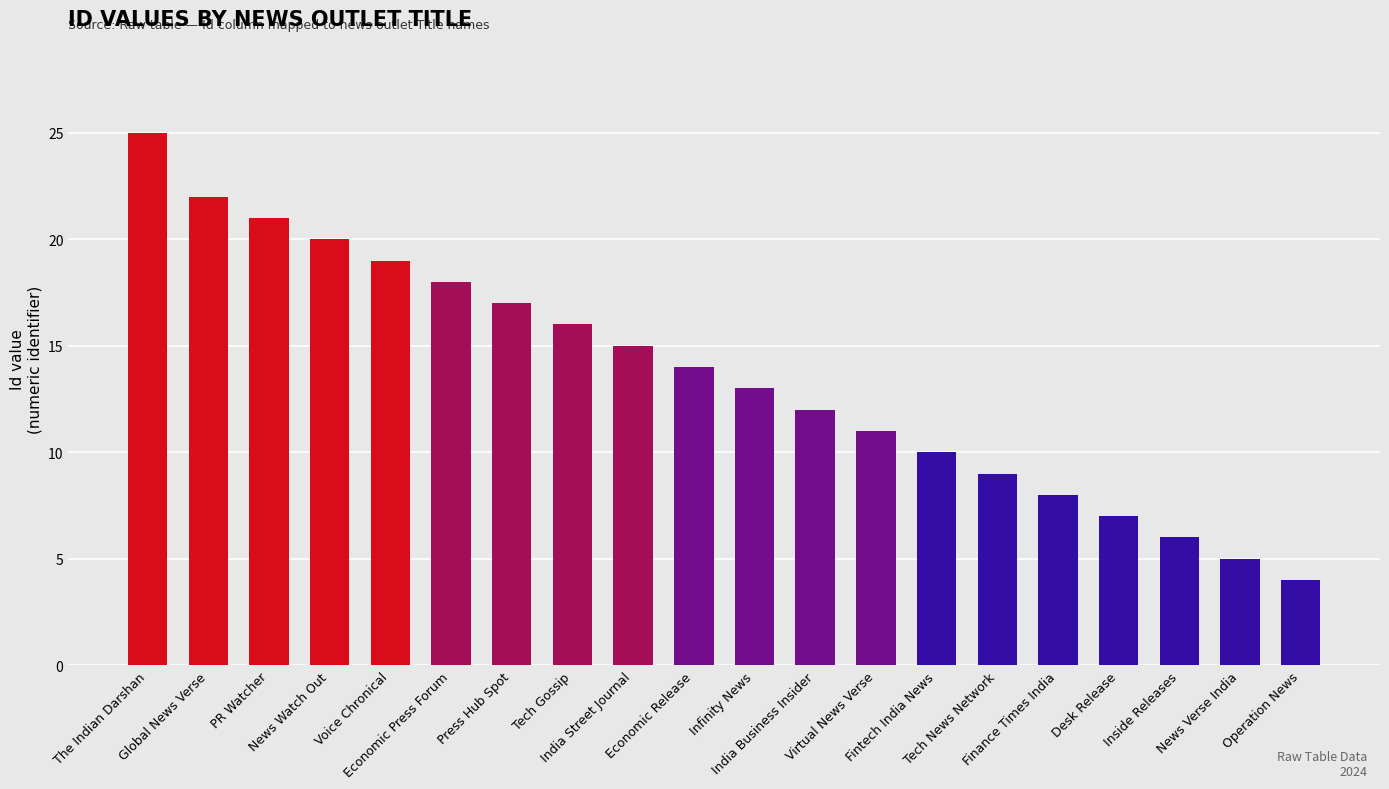

The value at Tech News Network is 13. True or false?

False